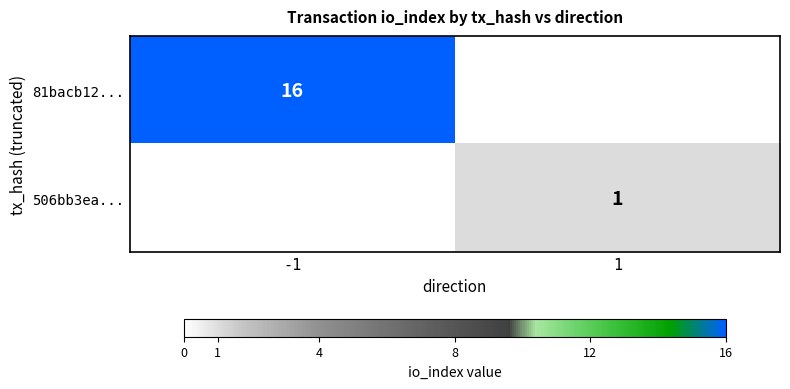

True or false: 81bacb12... has a value of 6 at -1.

False